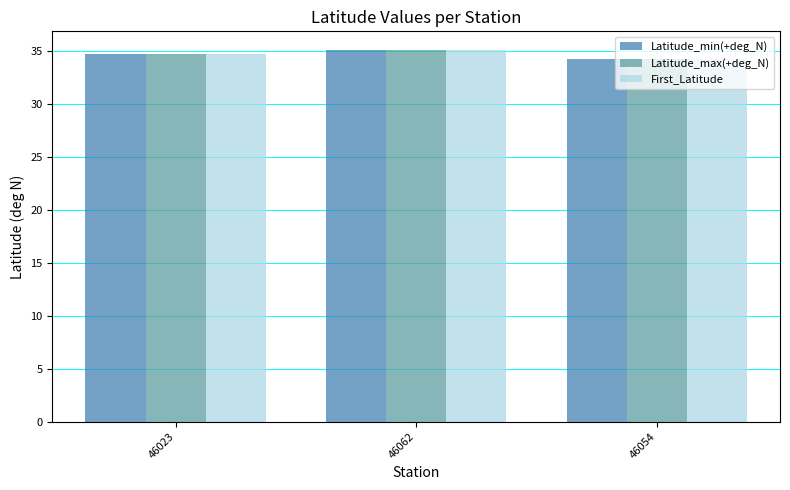

Are the bars horizontal?

No